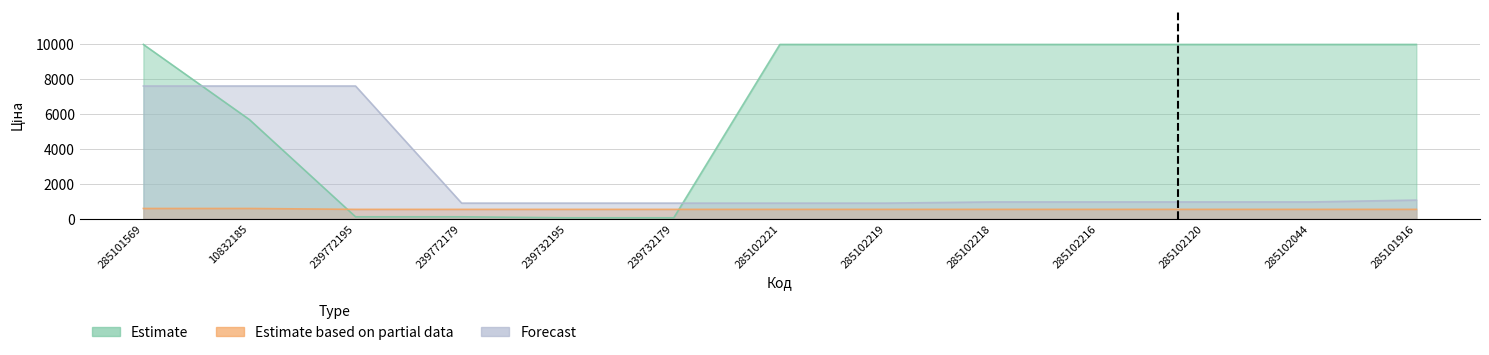

At which label does Estimate reach its minimum?

239732195